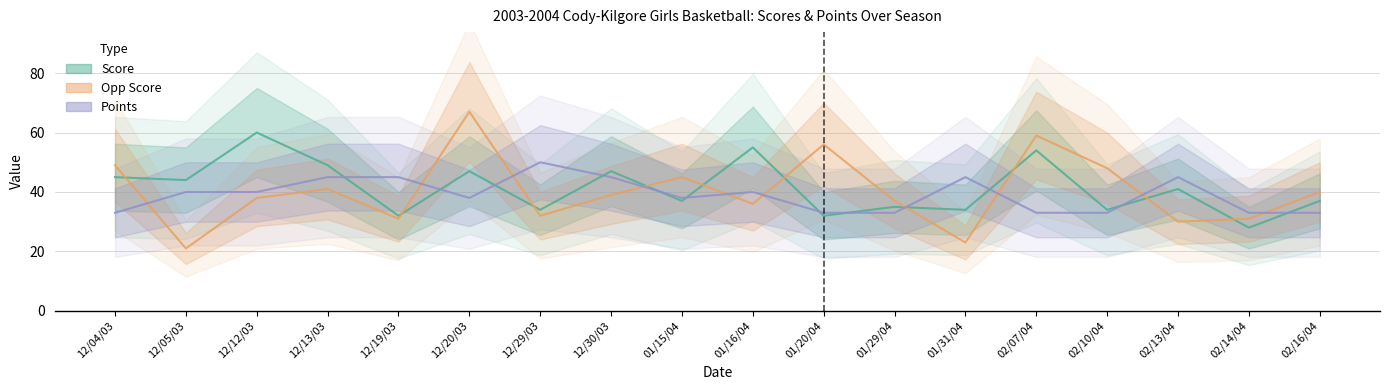

Reading left to right, extract all data points from this chart.

Score: 12/04/03=45	12/05/03=44	12/12/03=60	12/13/03=49	12/19/03=32	12/20/03=47	12/29/03=34	12/30/03=47	01/15/04=37	01/16/04=55	01/20/04=32	01/29/04=35	01/31/04=34	02/07/04=54	02/10/04=34	02/13/04=41	02/14/04=28	02/16/04=37
Opp Score: 12/04/03=49	12/05/03=21	12/12/03=38	12/13/03=41	12/19/03=31	12/20/03=67	12/29/03=32	12/30/03=39	01/15/04=45	01/16/04=36	01/20/04=56	01/29/04=37	01/31/04=23	02/07/04=59	02/10/04=48	02/13/04=30	02/14/04=31	02/16/04=40
Points: 12/04/03=33	12/05/03=40	12/12/03=40	12/13/03=45	12/19/03=45	12/20/03=38	12/29/03=50	12/30/03=45	01/15/04=38	01/16/04=40	01/20/04=33	01/29/04=33	01/31/04=45	02/07/04=33	02/10/04=33	02/13/04=45	02/14/04=33	02/16/04=33